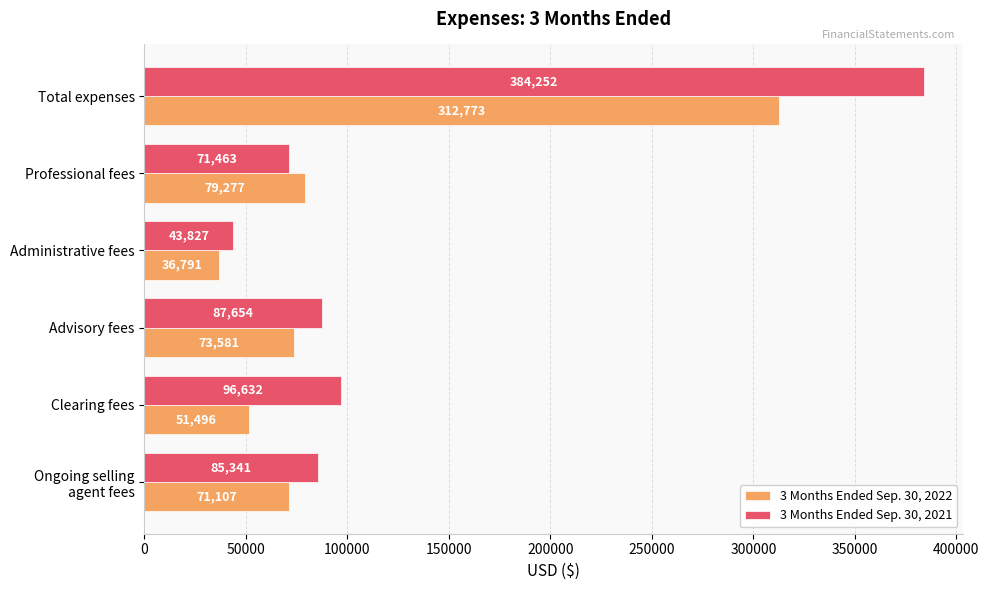

The value of 3 Months Ended Sep. 30, 2021 at Total expenses is 661528. True or false?

False